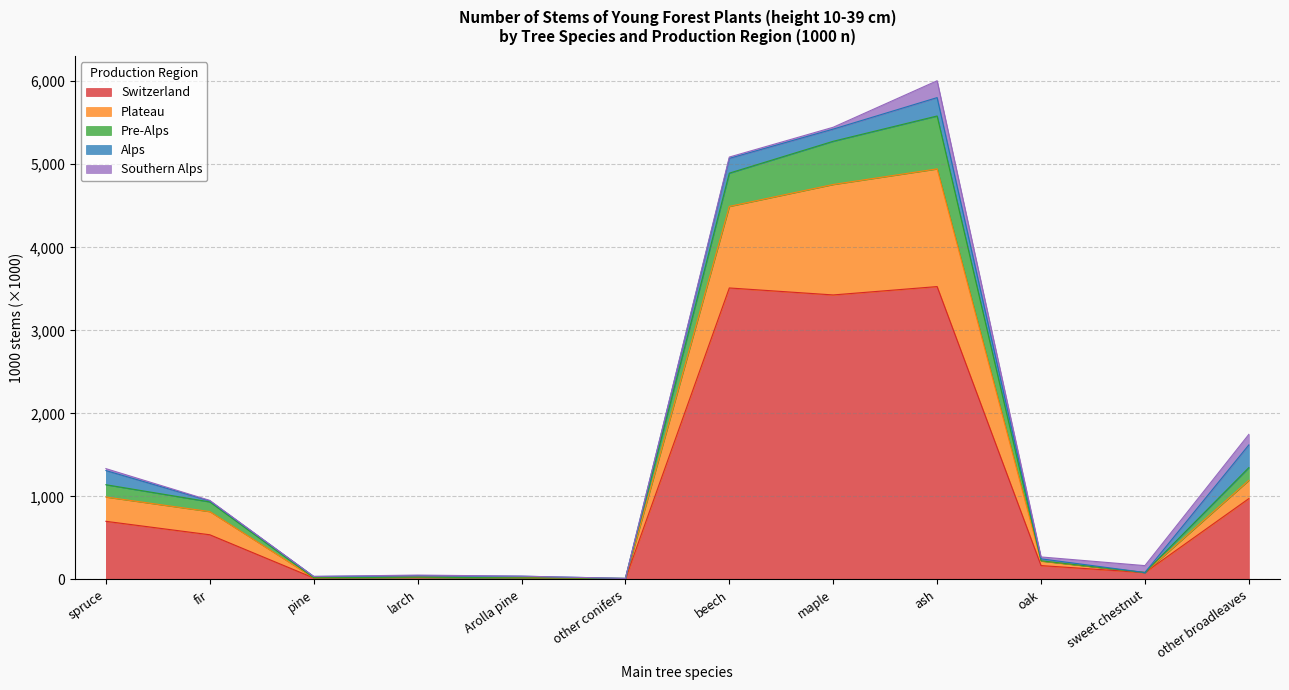

At which category is the sum across all series the highest?

ash